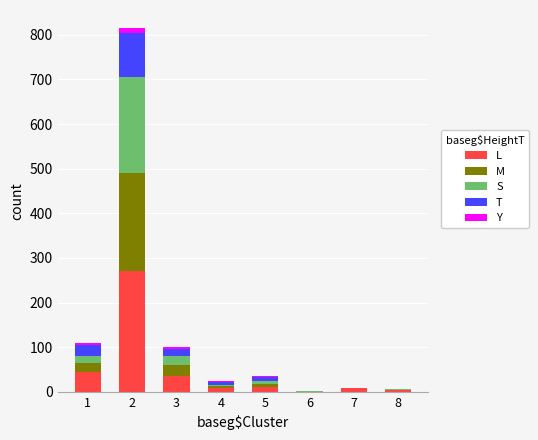

What is the sum of all L values?

379